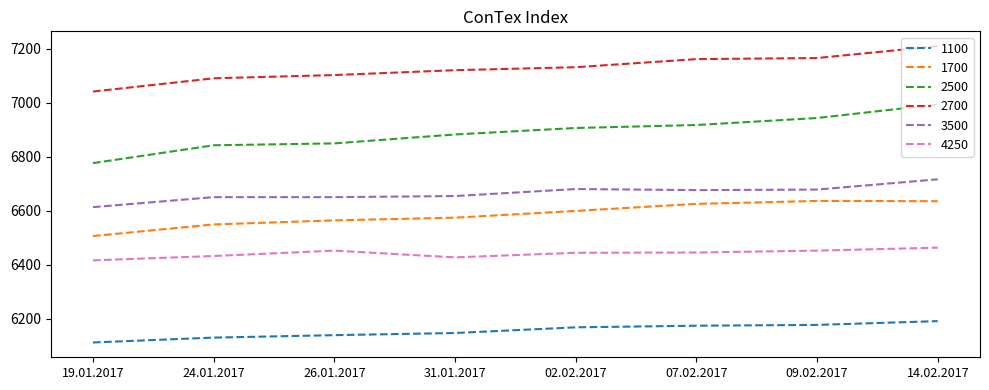

Between 09.02.2017 and 14.02.2017, which series saw the biggest shift?

2500